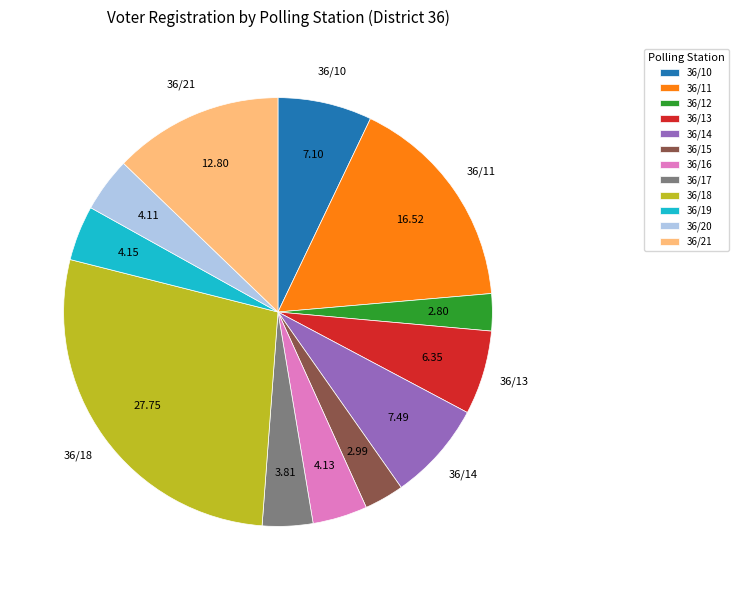

Is the sum of 36/10 and 36/14 greater than half?

No